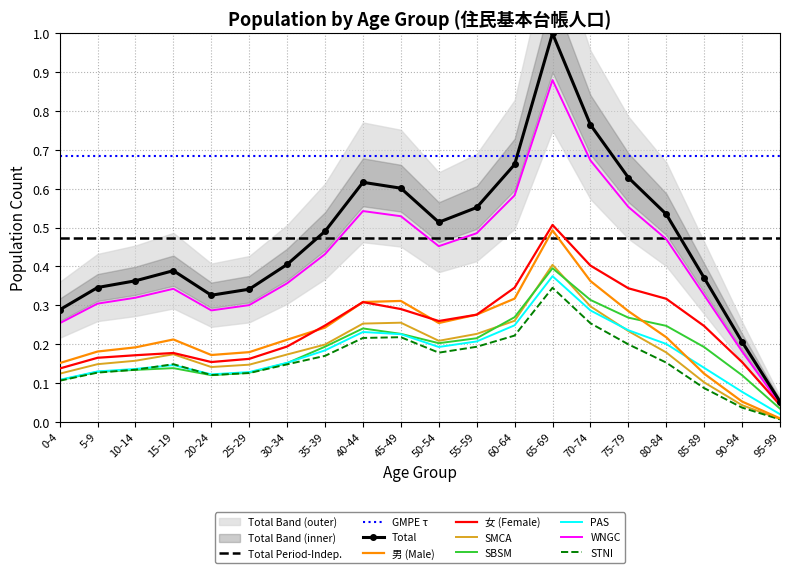

Count the number of categories in the chart.

20